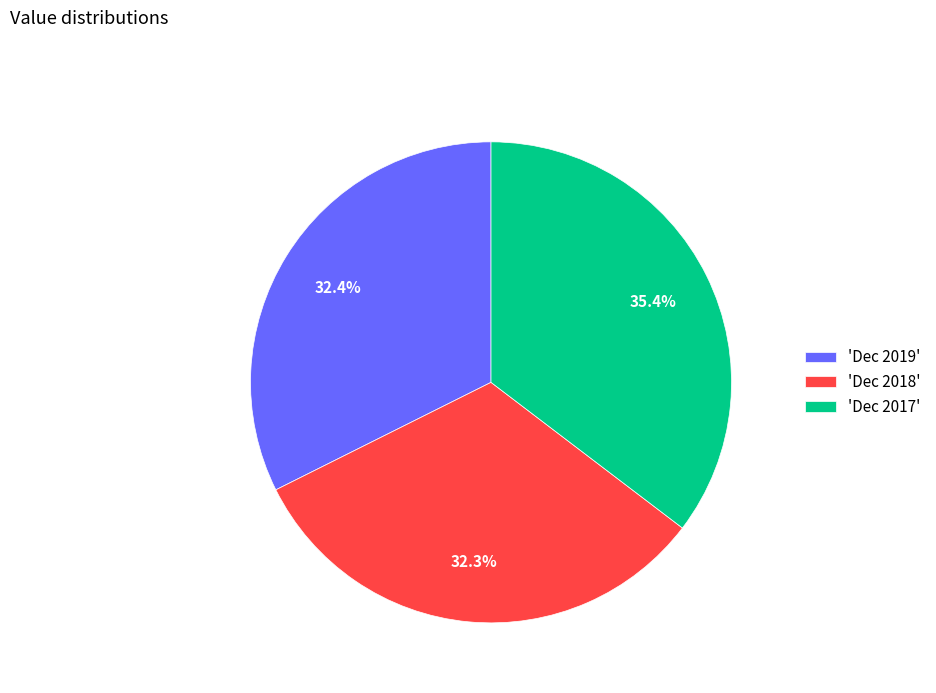

Do 'Dec 2018' and 'Dec 2019' together represent more than half of the pie?

Yes